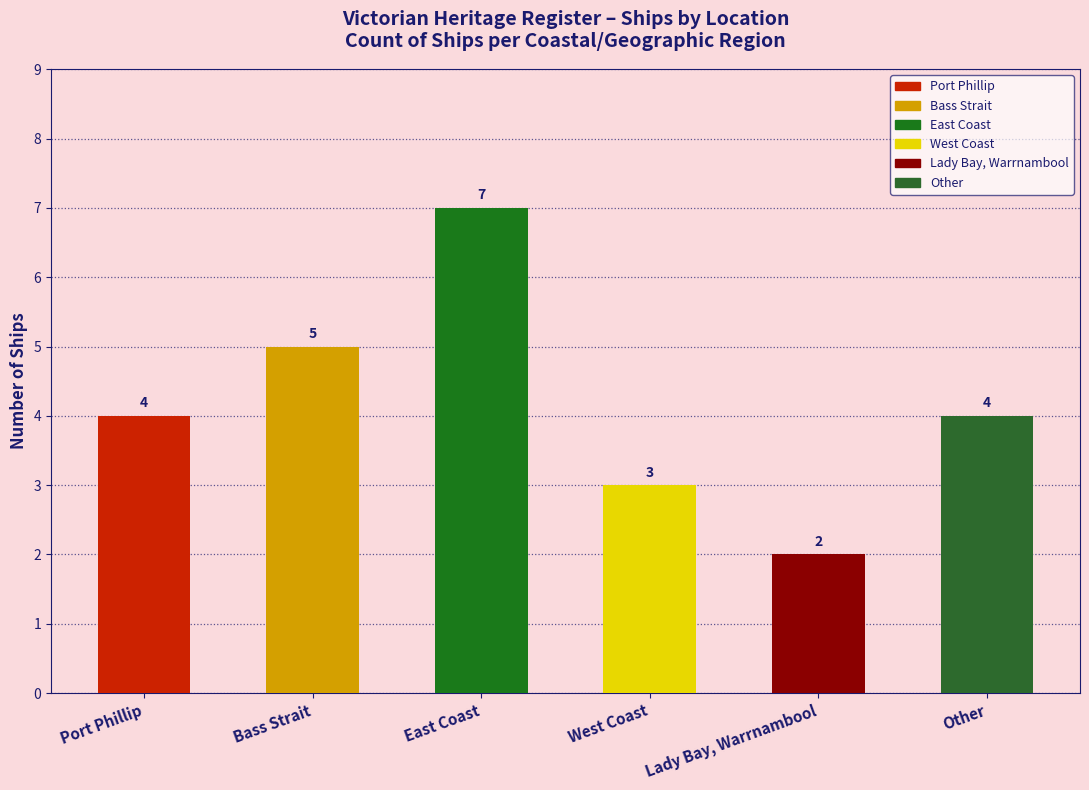

True or false: the data shows 4 at Other.

False